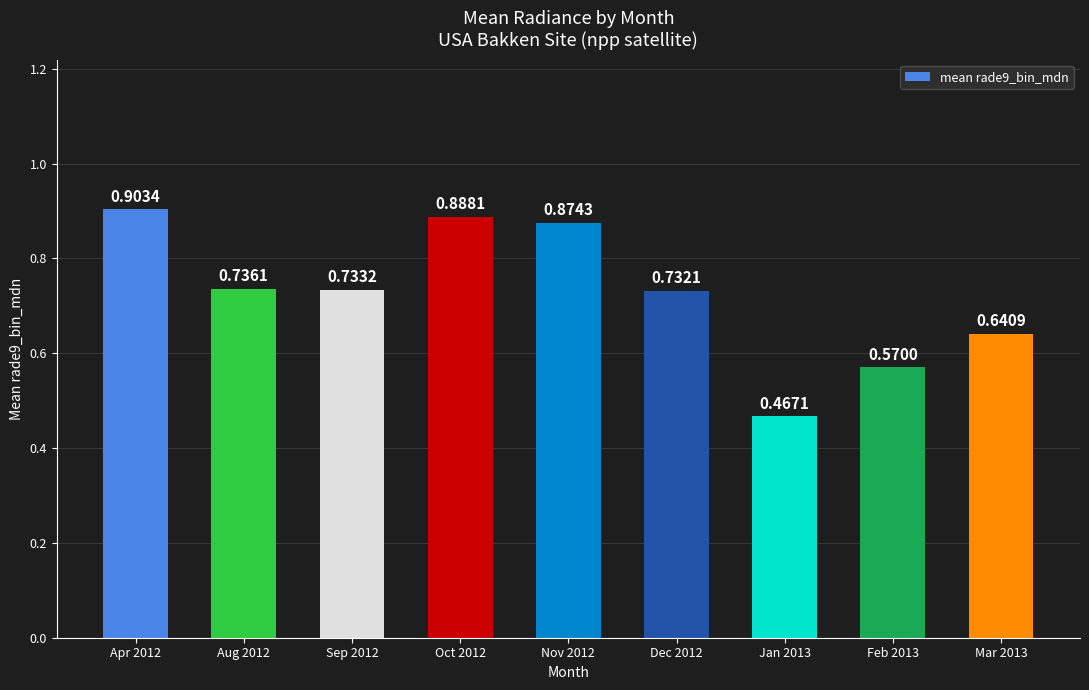

What is the difference between the second highest and second lowest values?

0.3